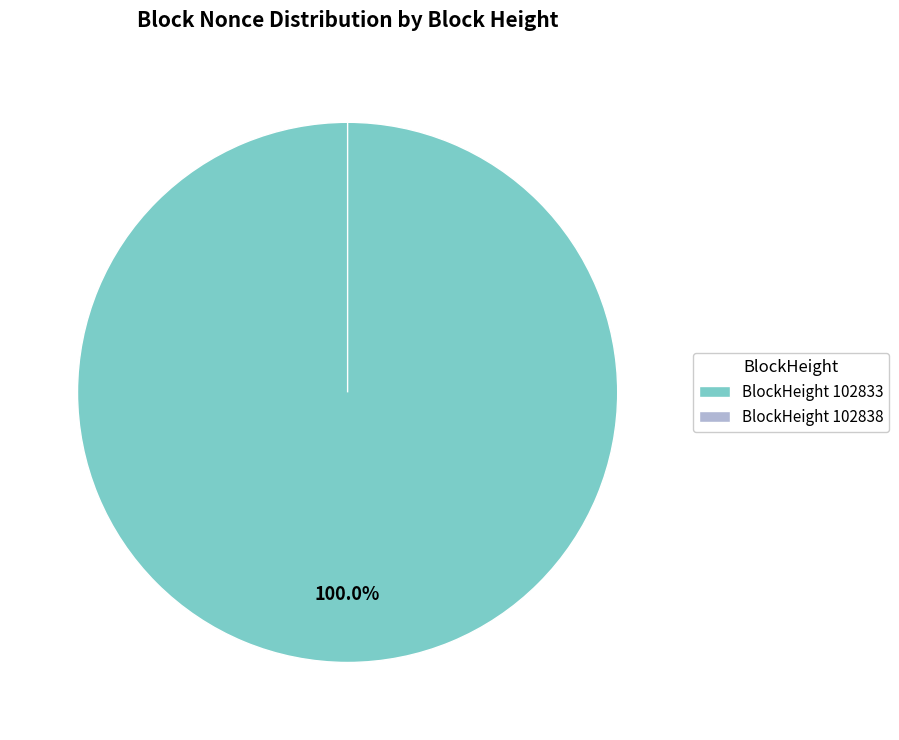

Do 102838 and 102833 together represent more than half of the pie?

Yes